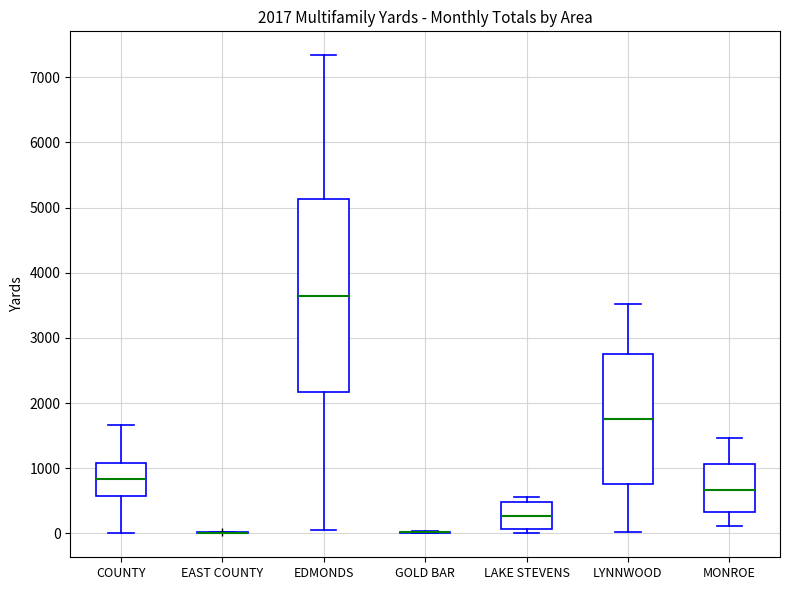

Which box is the tallest, from its lower edge to its upper edge?

EDMONDS